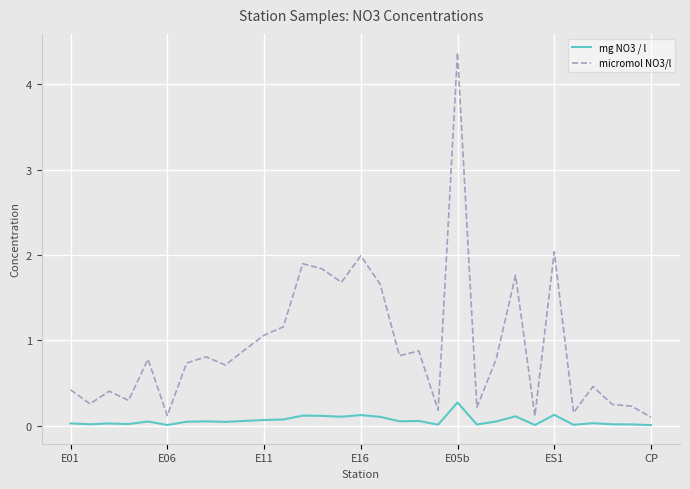

List the series in order of their overall mean, highest first.

micromol NO3/l, mg NO3 / l